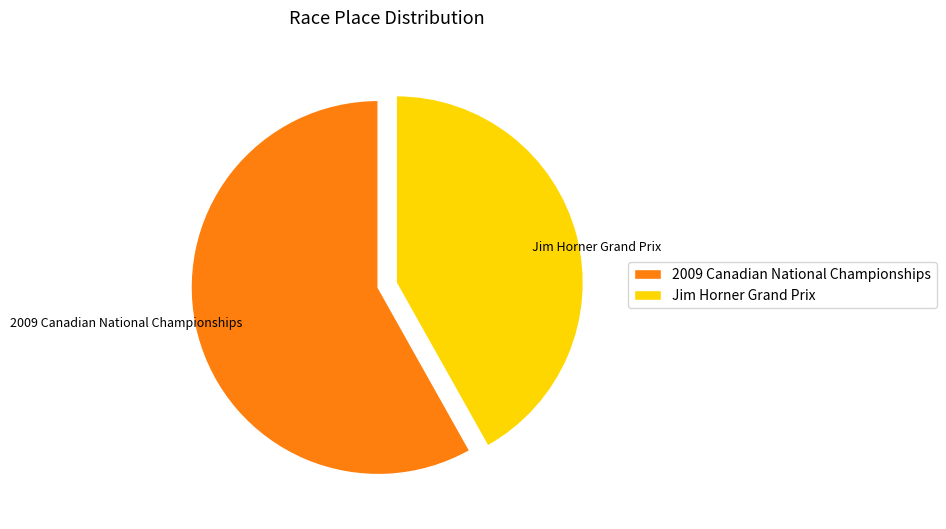

Is it true that Jim Horner Grand Prix is 34% of the pie?

False